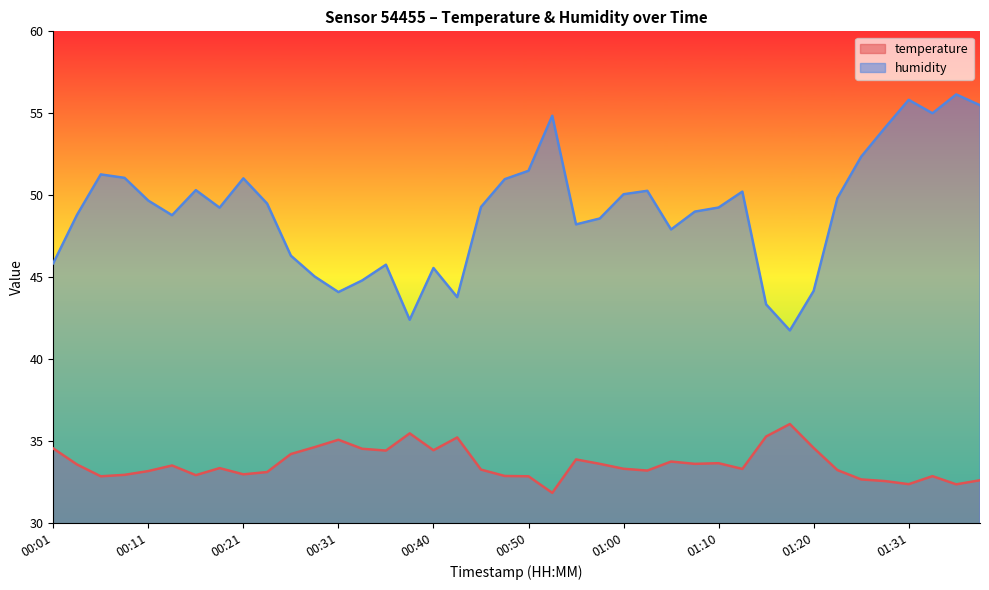

At which category is the sum across all series the highest?

01:36